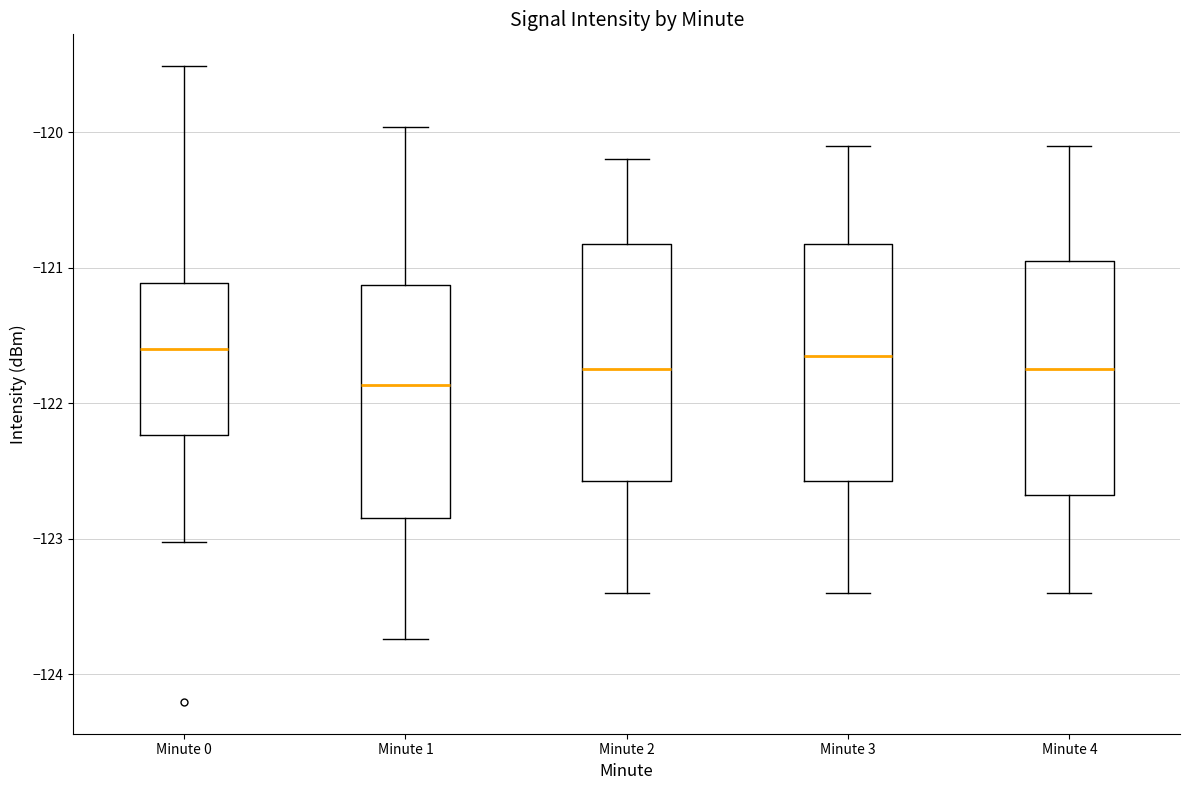

Reading left to right, transcribe this box plot: for each box, give where its median line is, the range the box spans, and where its two whiskers end, as read against the y-axis. The values are not printed on the chart, so give them approximately, as read against the axis.

Minute 0: median -121.6, box -122.2 to -121.1, whiskers -123.0 to -119.5
Minute 1: median -121.9, box -122.8 to -121.1, whiskers -123.7 to -120.0
Minute 2: median -121.7, box -122.6 to -120.8, whiskers -123.4 to -120.2
Minute 3: median -121.6, box -122.6 to -120.8, whiskers -123.4 to -120.1
Minute 4: median -121.7, box -122.7 to -120.9, whiskers -123.4 to -120.1